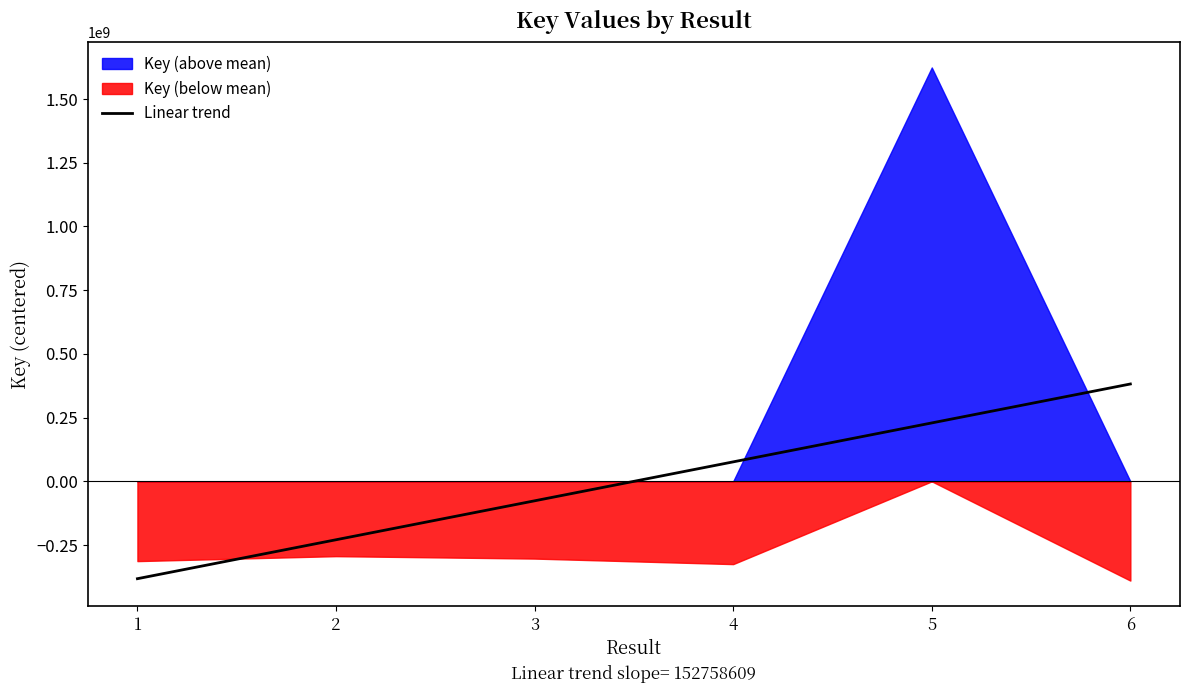

At which label does the data first exceed 76379304?

4